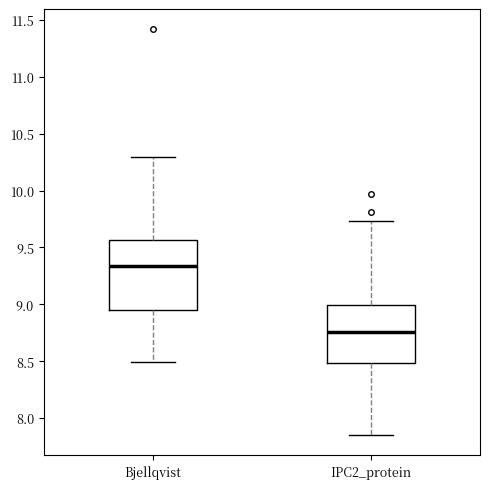

Reading left to right, transcribe this box plot: for each box, give where its median line is, the range the box spans, and where its two whiskers end, as read against the y-axis. The values are not printed on the chart, so give them approximately, as read against the axis.

Bjellqvist: median 9.35, box 8.95 to 9.55, whiskers 8.50 to 10.30
IPC2_protein: median 8.75, box 8.50 to 9.00, whiskers 7.85 to 9.75